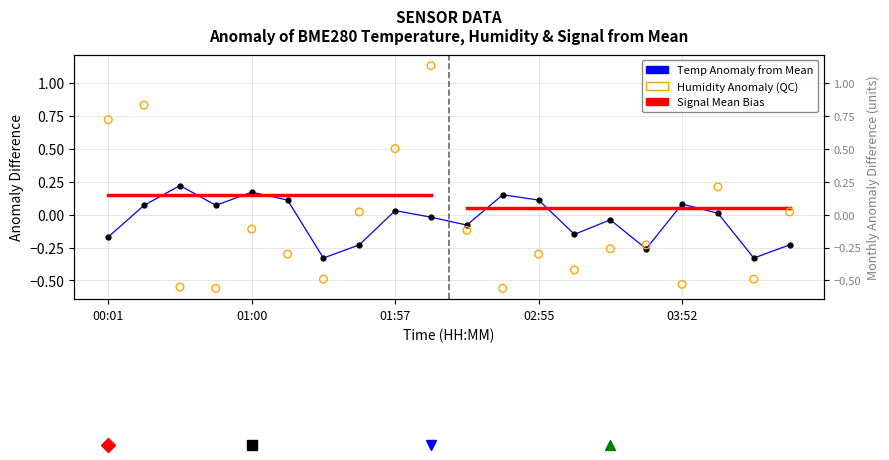

Which series has the widest spread of Y values?

BME280_humidity